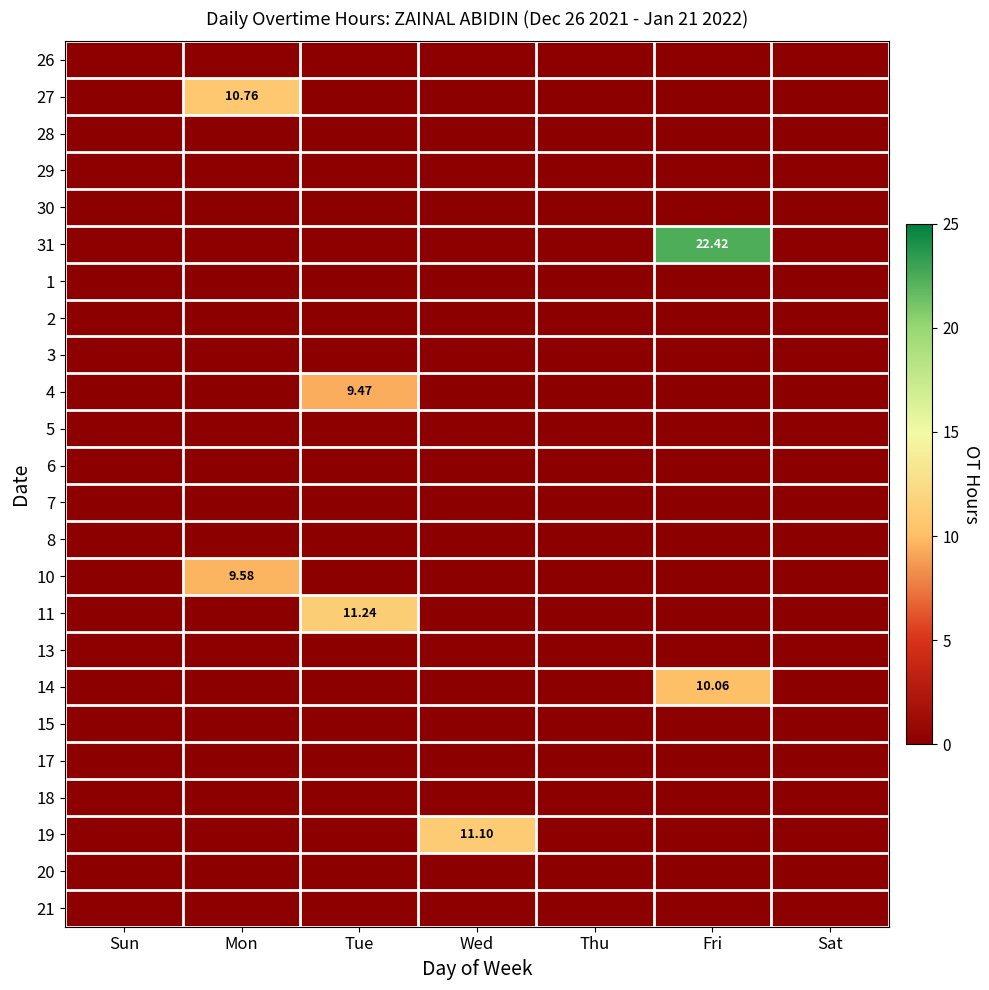

List the labels in order of 19 value, smallest first.

Sun, Mon, Tue, Thu, Fri, Sat, Wed